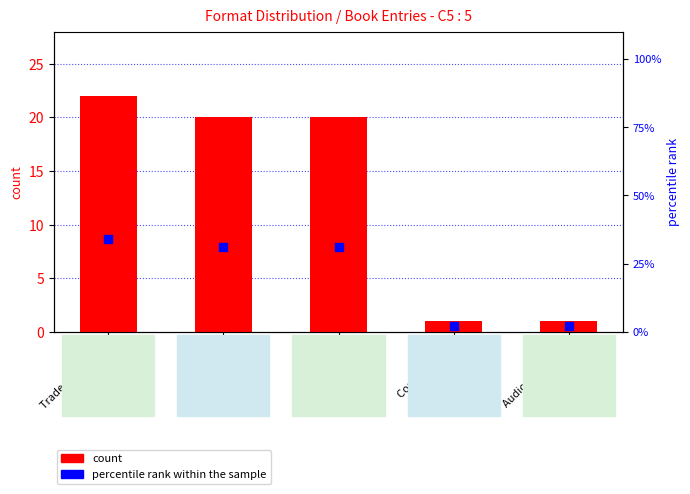

Is the value of count at Hardcover greater than the value of percentile rank within the sample at Trade Paperback?

No